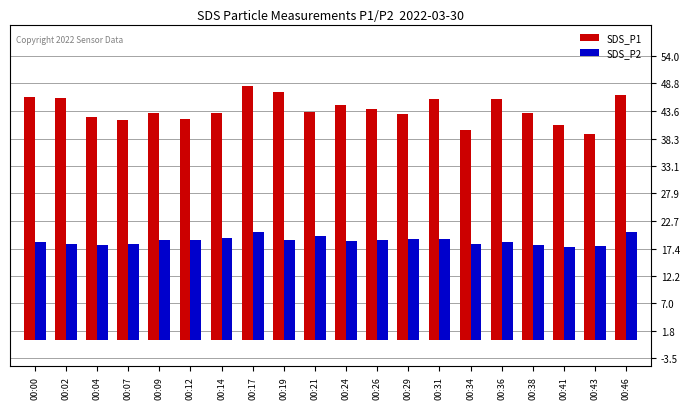

List the series in order of their peak value, lowest first.

SDS_P2, SDS_P1